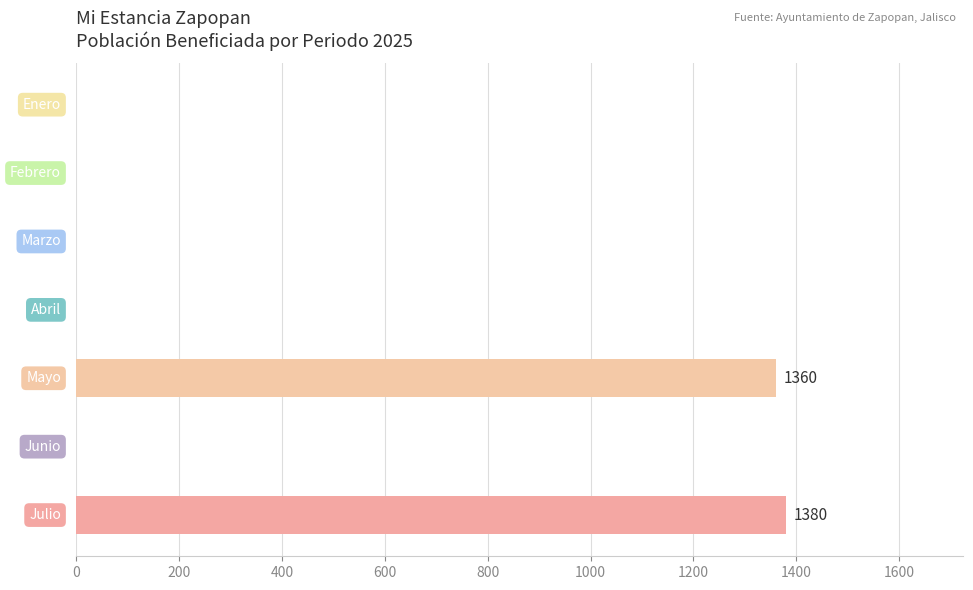

The value at Enero is 933. True or false?

False